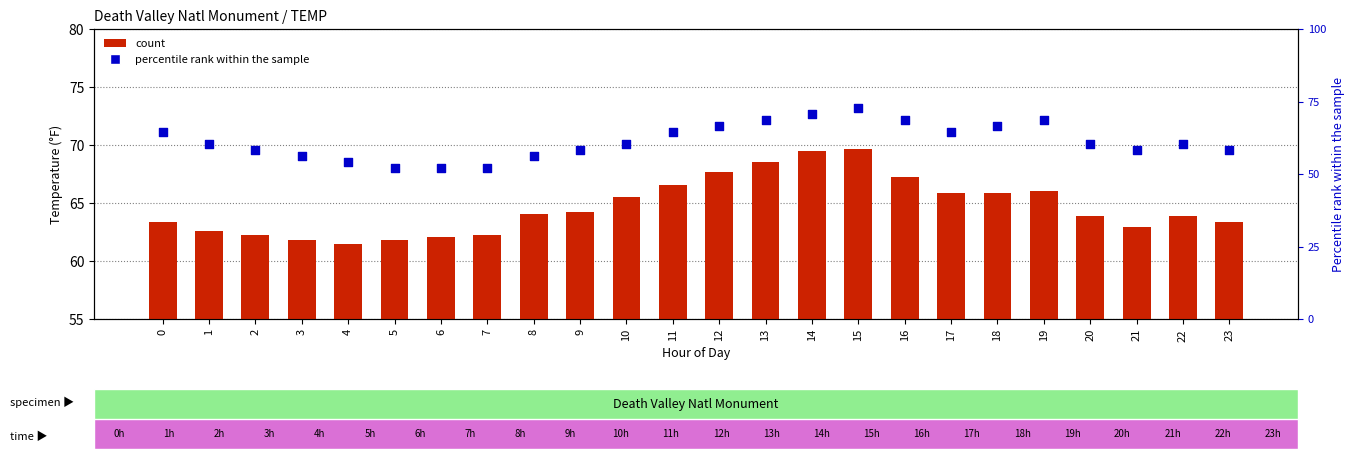

Is the value of Percentile rank at 9 greater than the value of Avg Temp (F) at 9?

No